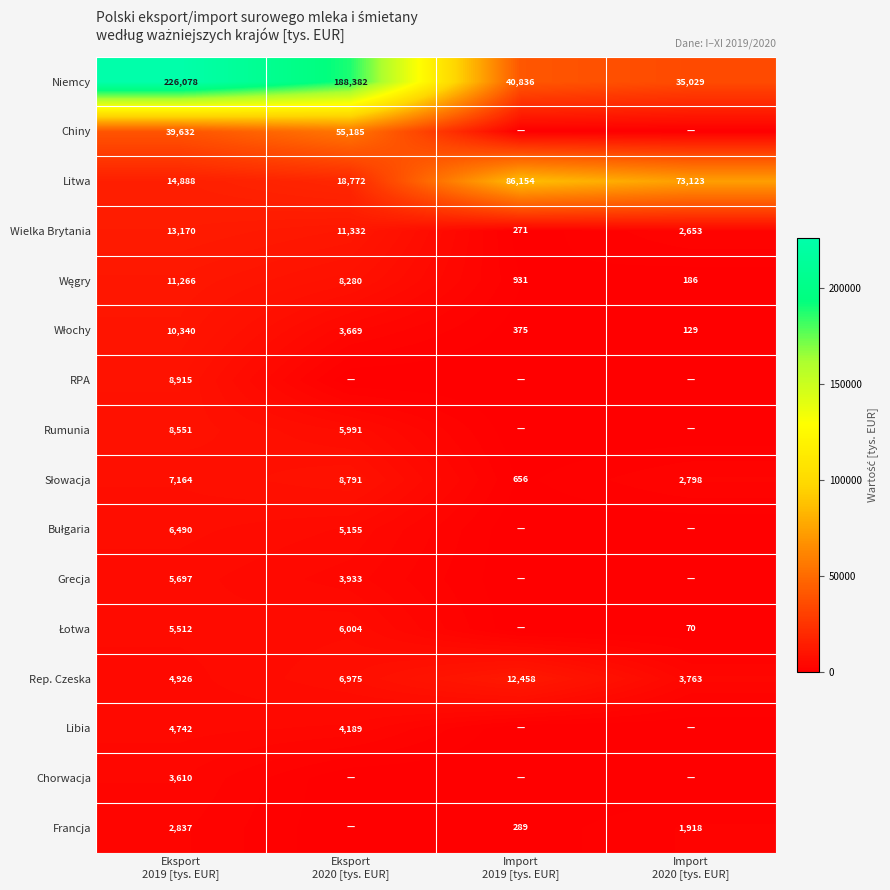

At which category is the sum across all series the highest?

Eksport
2019 [tys. EUR]